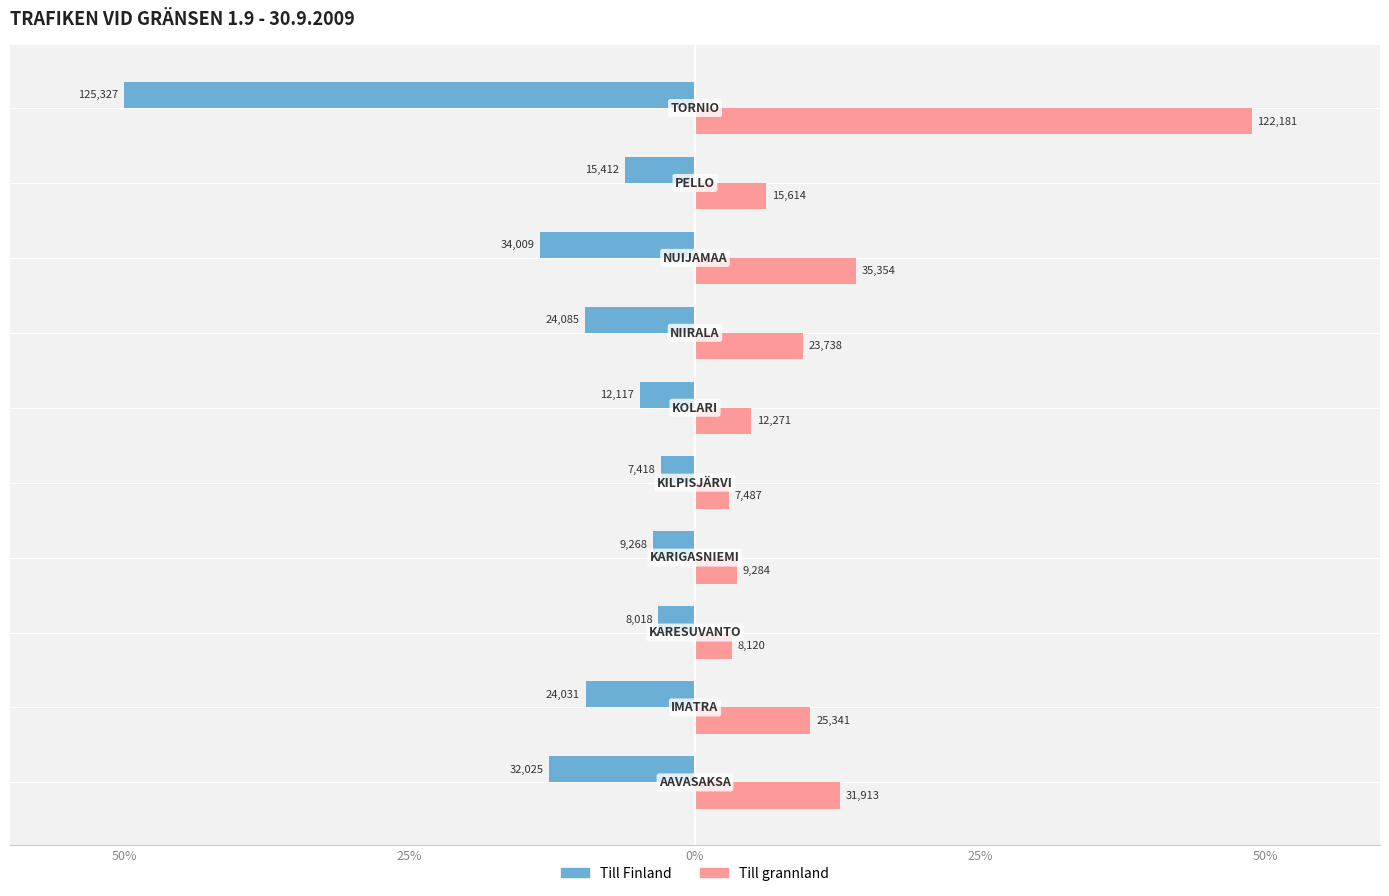

What are all the series names shown in the legend?

Till Finland, Till grannland